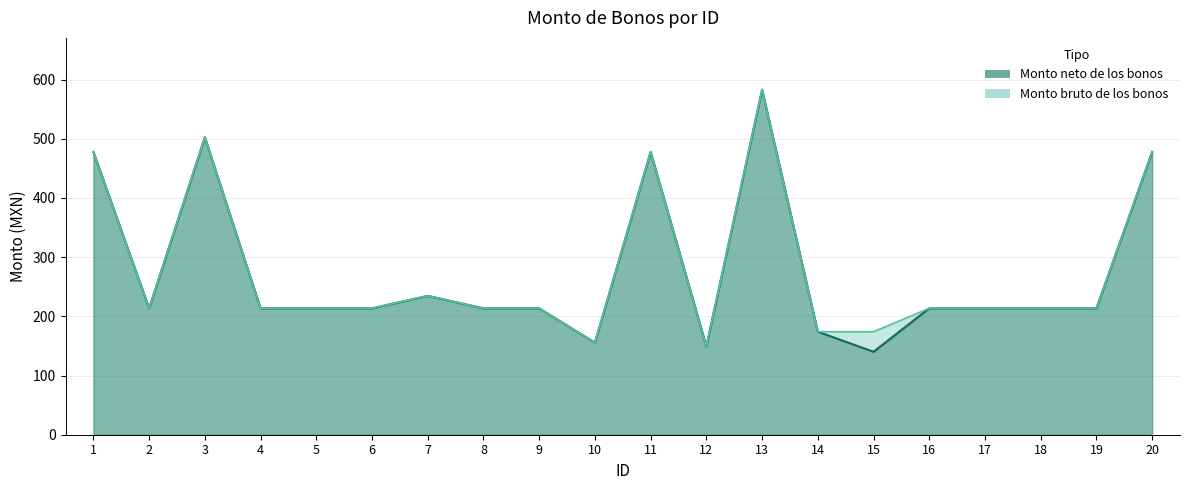

True or false: Monto bruto de los bonos and Monto neto de los bonos cross at least once.

False